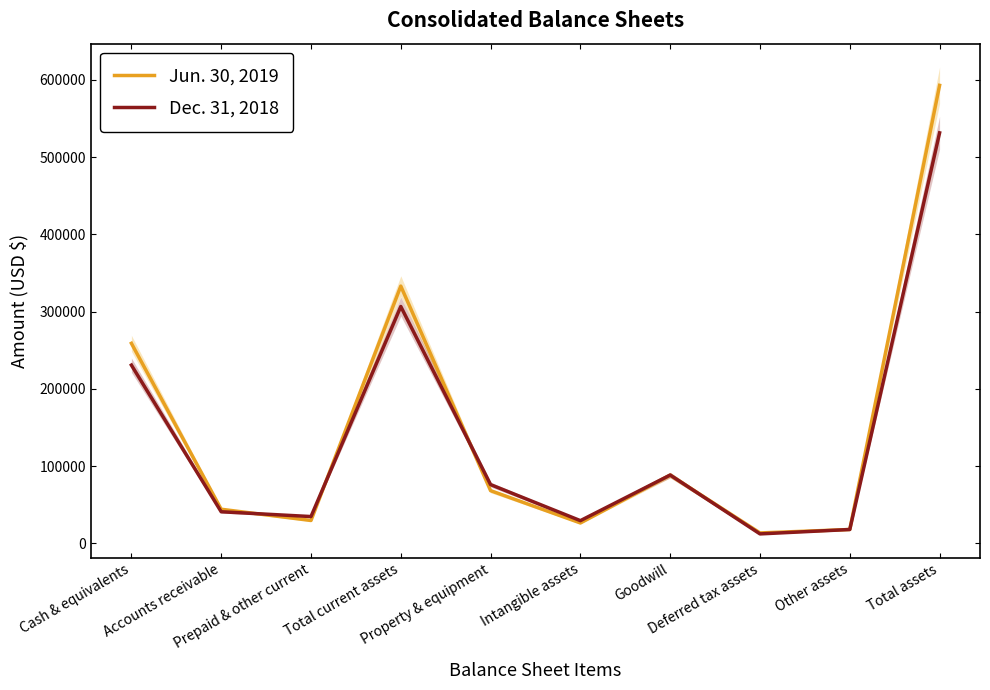

How many interior local valleys does the Jun. 30, 2019 series have?

3